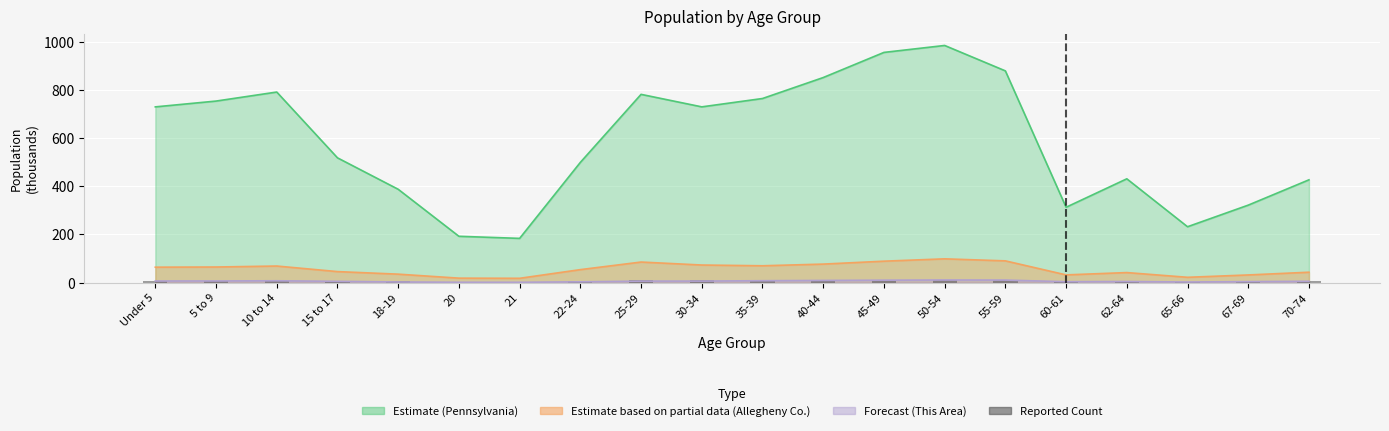

Reading left to right, list all the values displayed in this chart.

Under 5=7.6	5 to 9=7.7	10 to 14=8.2	15 to 17=5.4	18-19=4.2	20=2.2	21=2.1	22-24=6.4	25-29=10.2	30-34=8.7	35-39=8.3	40-44=9.2	45-49=10.6	50-54=11.8	55-59=10.8	60-61=3.8	62-64=4.9	65-66=2.6	67-69=3.8	70-74=5.1